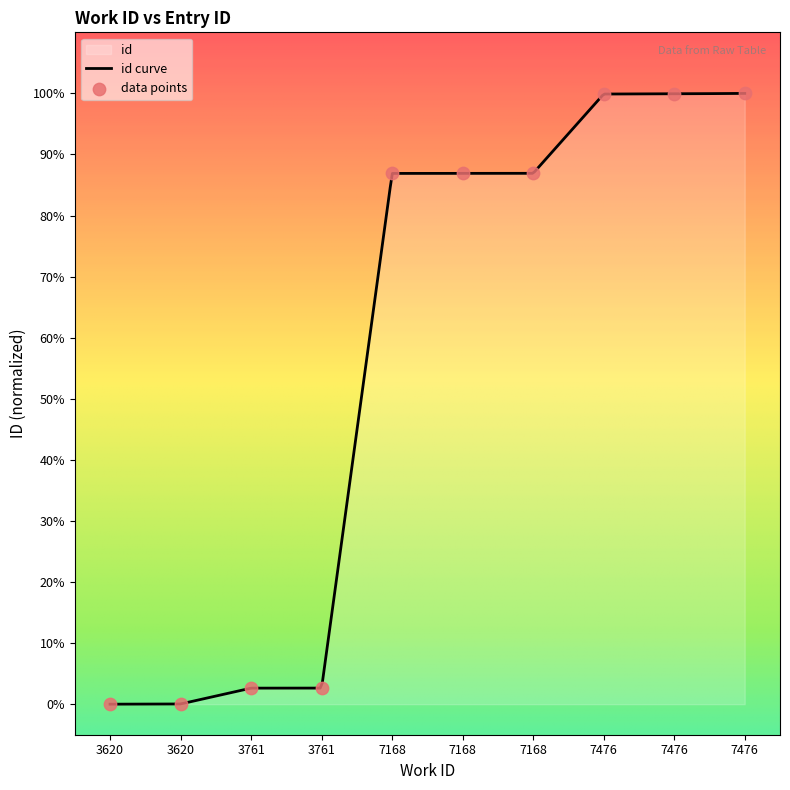

What is the ratio of the value at 7476 to the value at 3761?

37.9